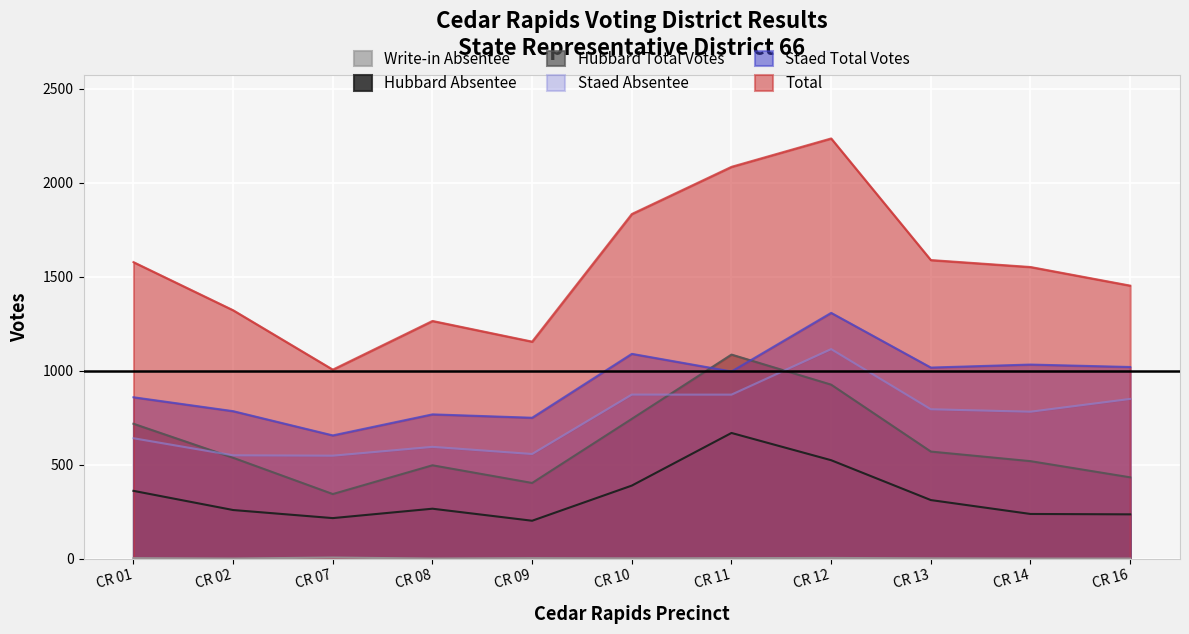

Which series has the largest total across all categories?

Total